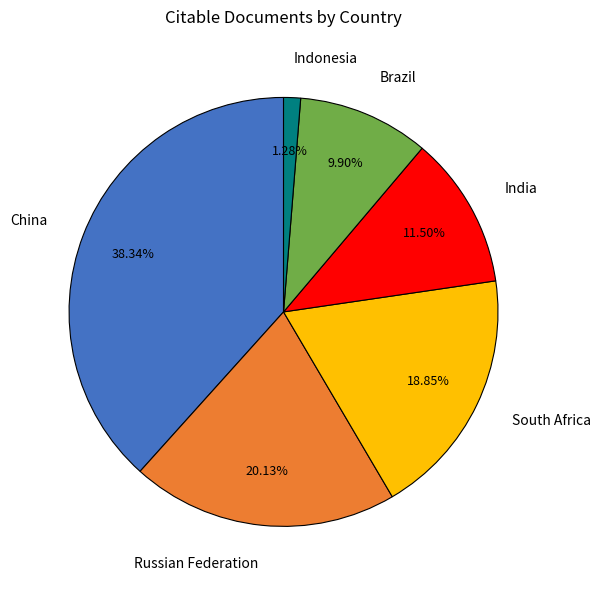

To the nearest percent, what is the difference between the India and China slice percentages?

27%